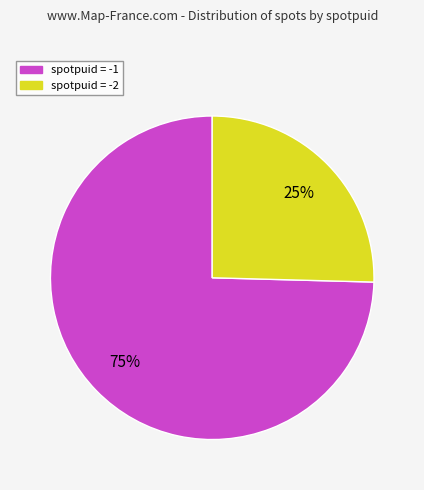

Is there a majority slice in this chart?

Yes